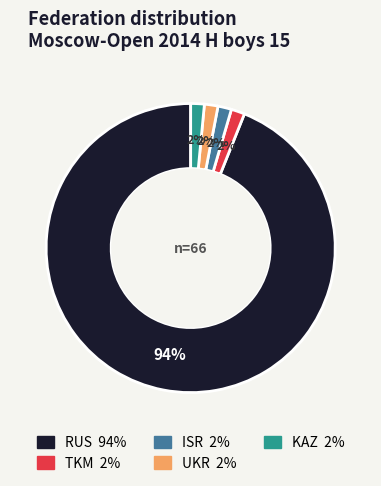

Count the number of slices in the pie.

5